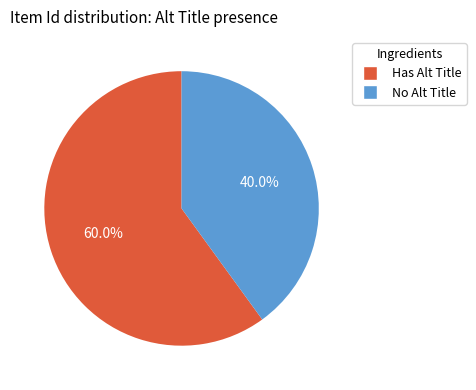

Rank the categories by value from lowest to highest.

No Alt Title, Has Alt Title